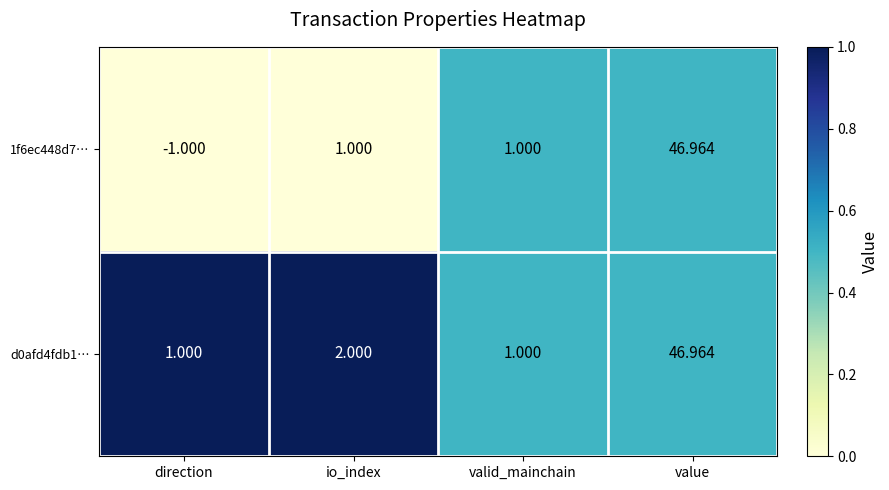

At which label is d0afd4fdb1… closest to 23?

io_index